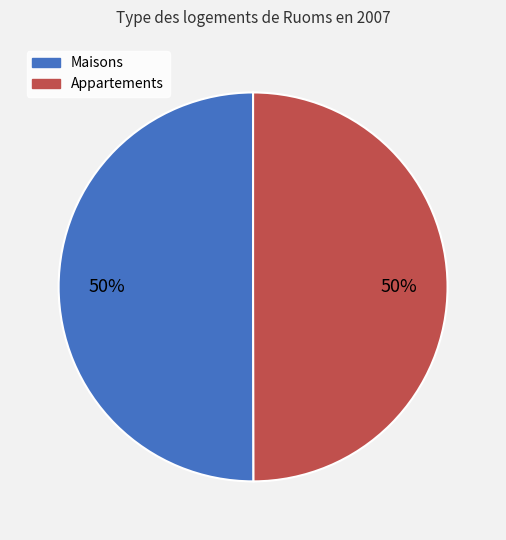

To the nearest percent, what is the average slice percentage?

50%